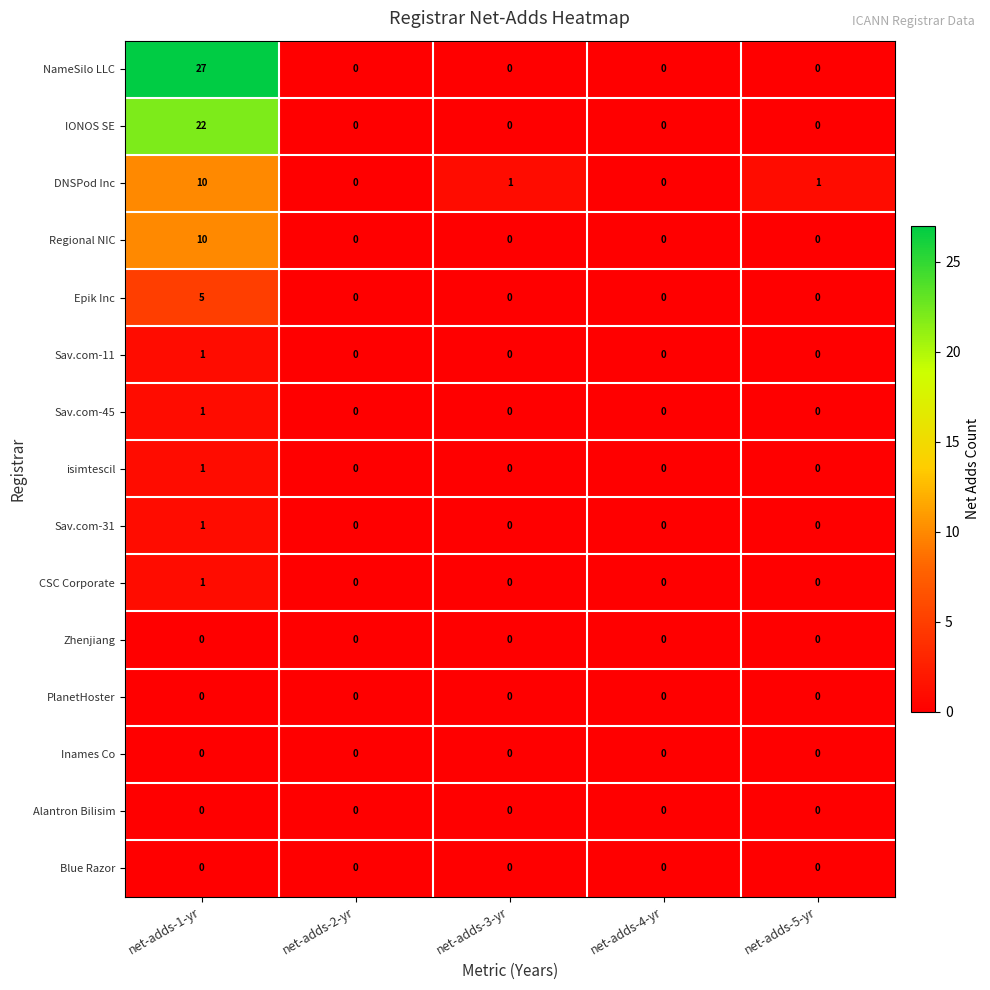

Which label corresponds to the largest value in the chart?

net-adds-1-yr